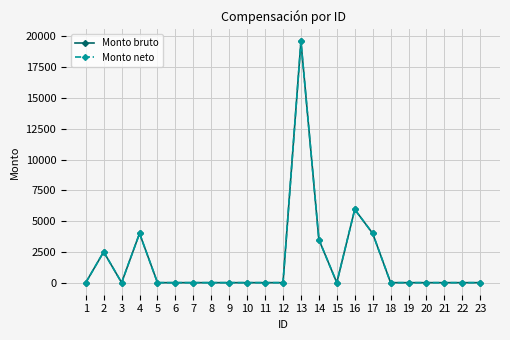

At which category does Monto bruto reach its first local valley?

3